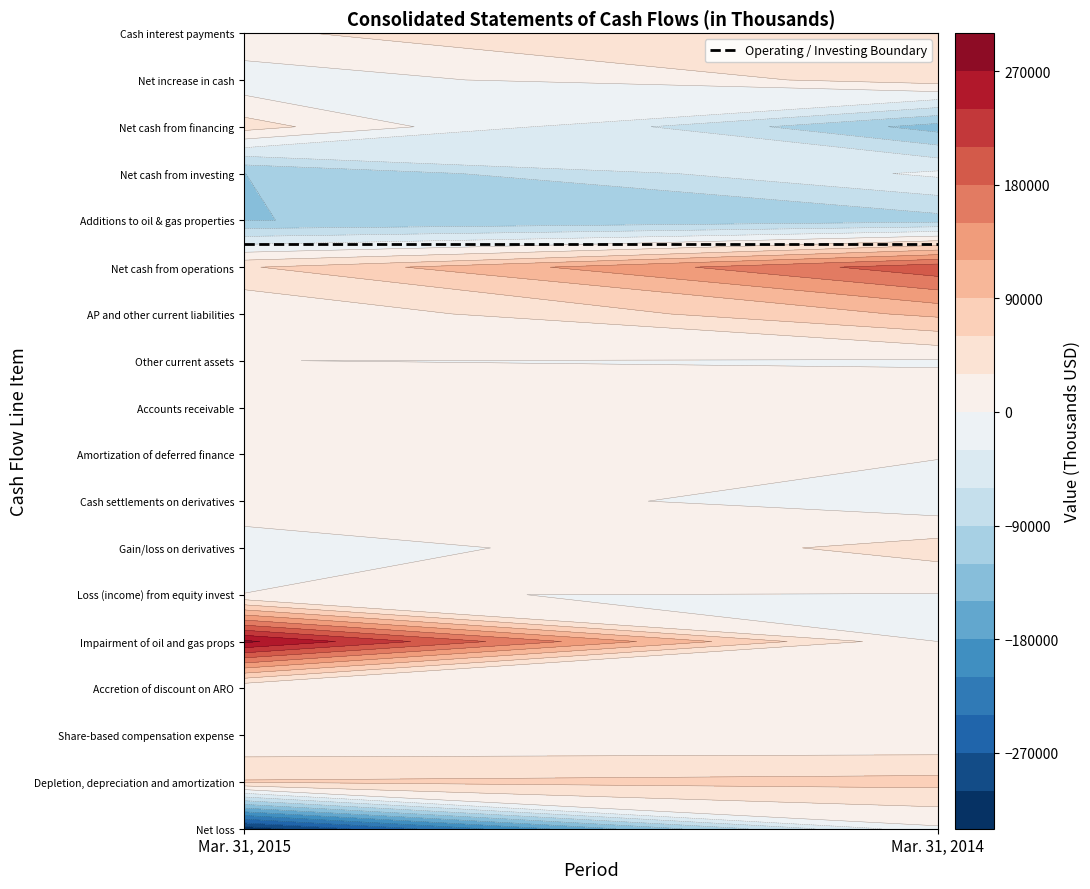

At 1, list the series in order from smallest to largest.

Net cash from financing, Additions to oil & gas properties, Net cash from investing, Cash settlements on derivatives, Net loss, Other current assets, Loss (income) from equity invest, Impairment of oil and gas props, Accretion of discount on ARO, Share-based compensation expense, Amortization of deferred finance, Accounts receivable, Cash interest payments, Gain/loss on derivatives, Net increase in cash, Depletion, depreciation and amortization, AP and other current liabilities, Net cash from operations